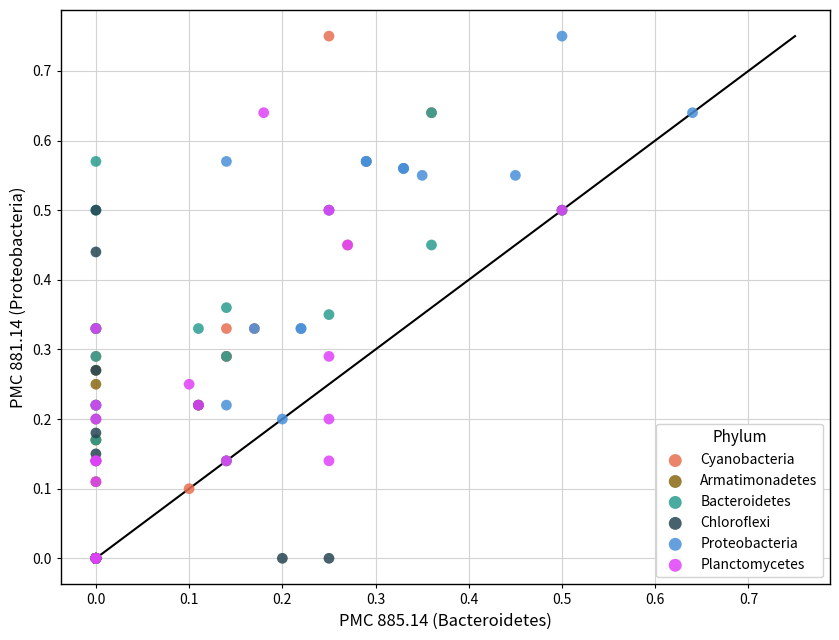

What are all the series names shown in the legend?

Cyanobacteria, Armatimonadetes, Bacteroidetes, Chloroflexi, Proteobacteria, Planctomycetes